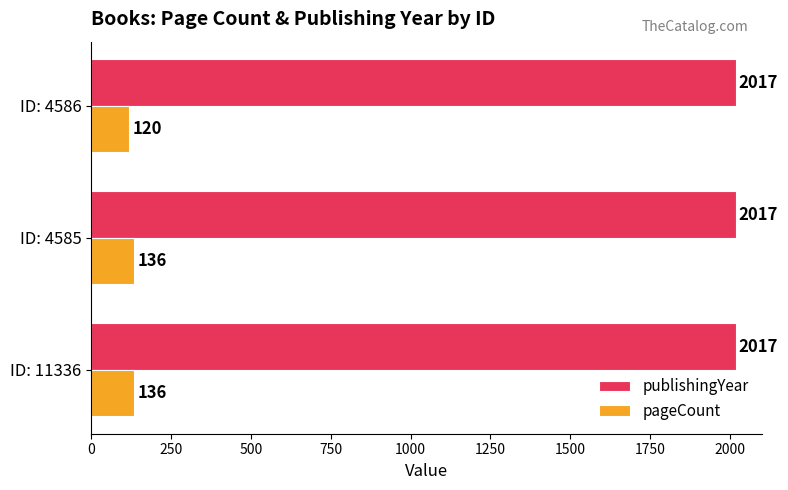

Which series has the largest range (max minus min)?

pageCount